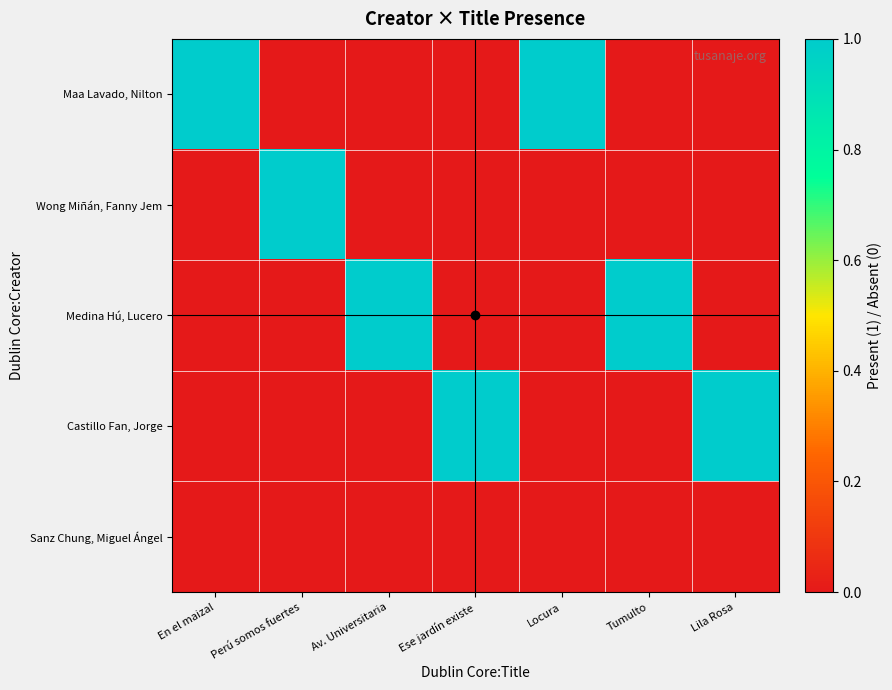

Between Lila Rosa and Perú somos fuertes, which is larger?

Lila Rosa